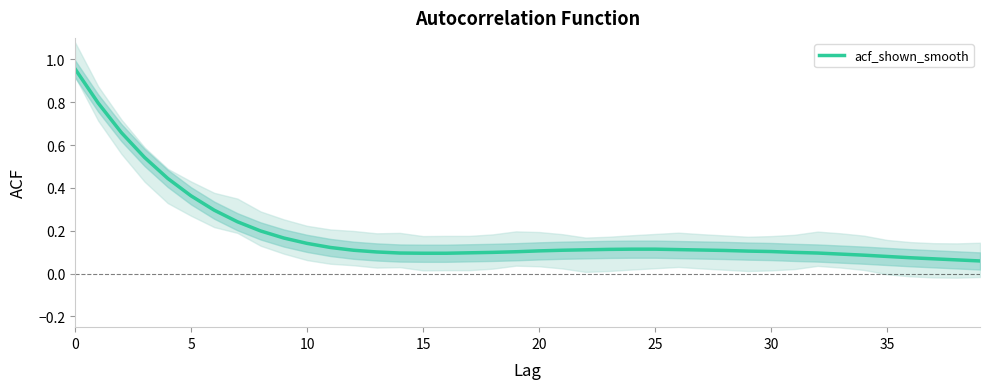

What is the value of the 24th point from the left?

0.1